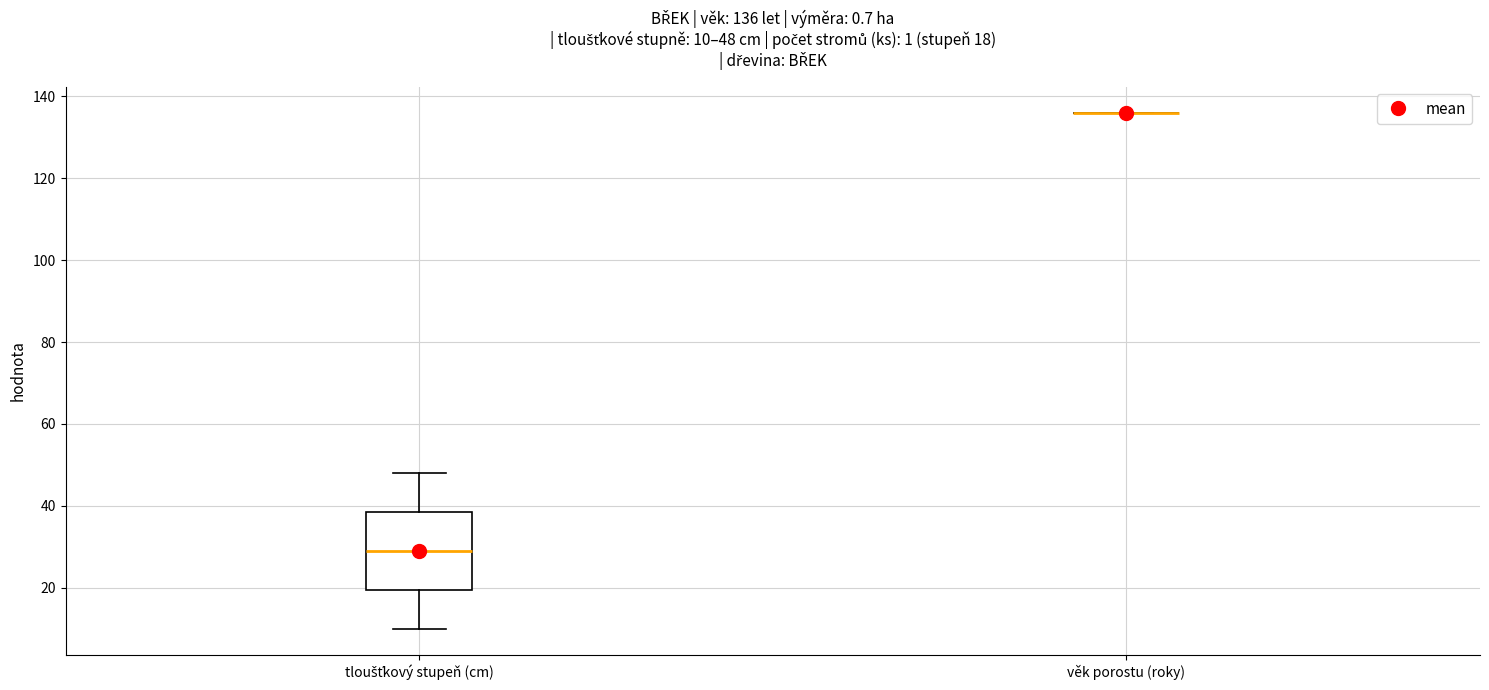

Which box is the tallest, from its lower edge to its upper edge?

tloušťkový stupeň (cm)